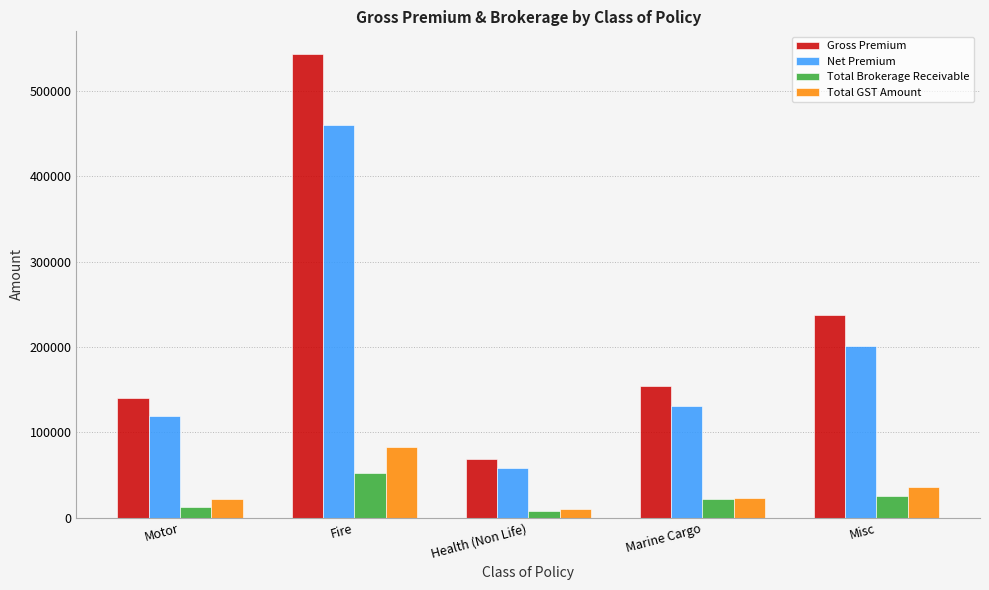

How many data points in Gross Premium are above 153995?

3